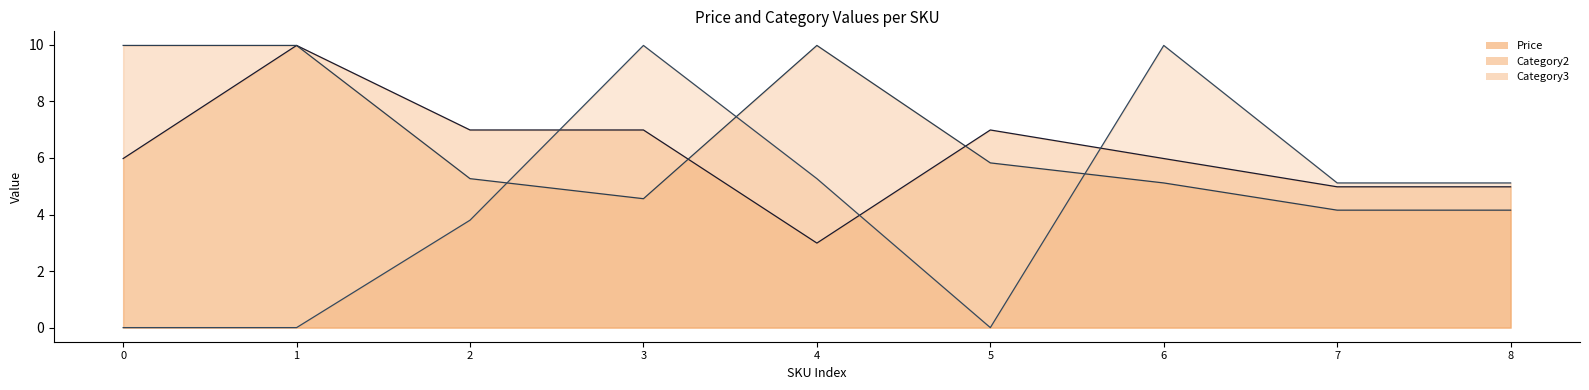

At how many categories does at least one series exceed 8?

5